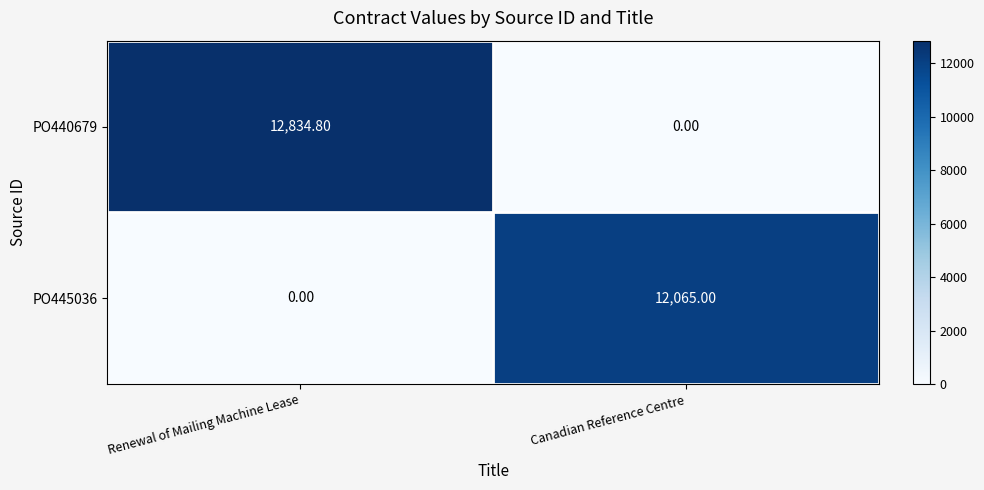

What is the total value across all series at Canadian Reference Centre?

12065.0